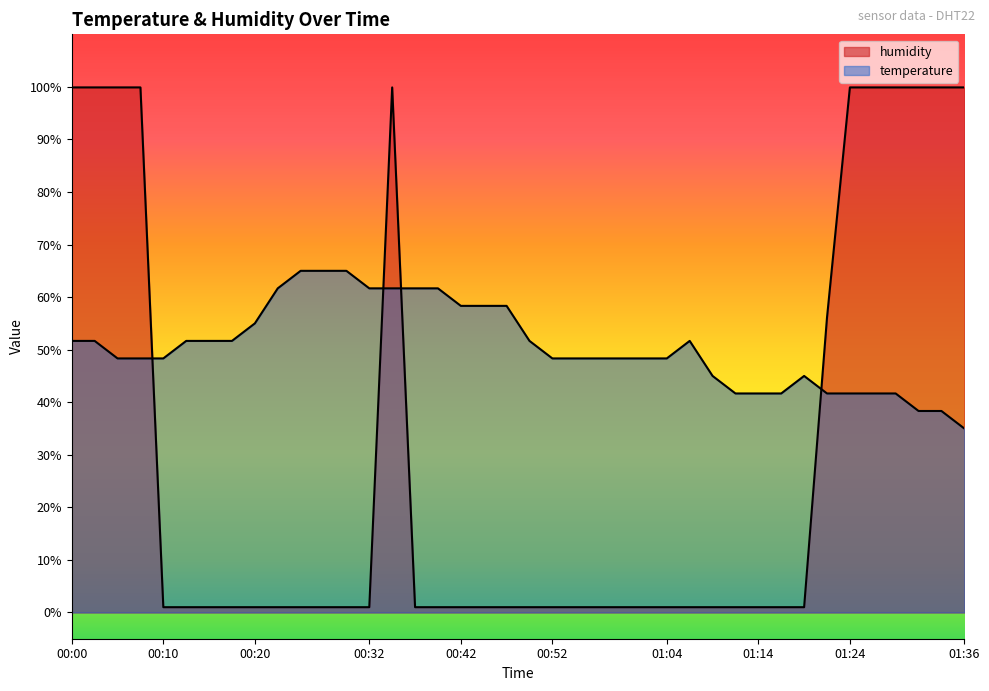

How many lines are shown in the chart?

2